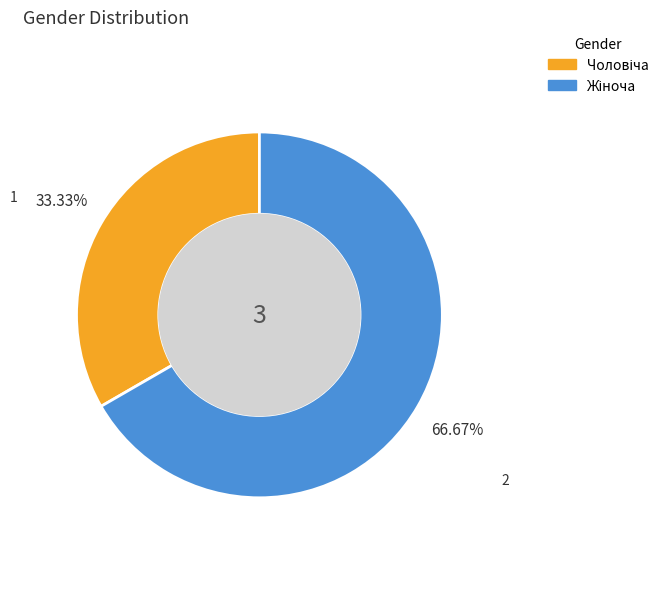

How many slices are in this pie chart?

2